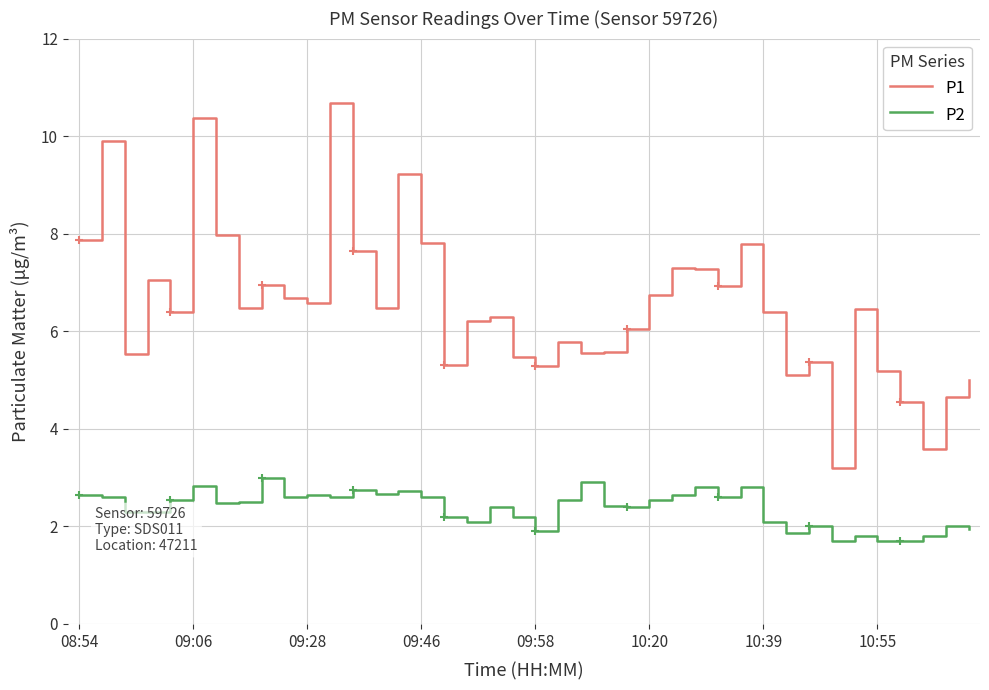

True or false: P2 and P1 intersect in this chart.

False